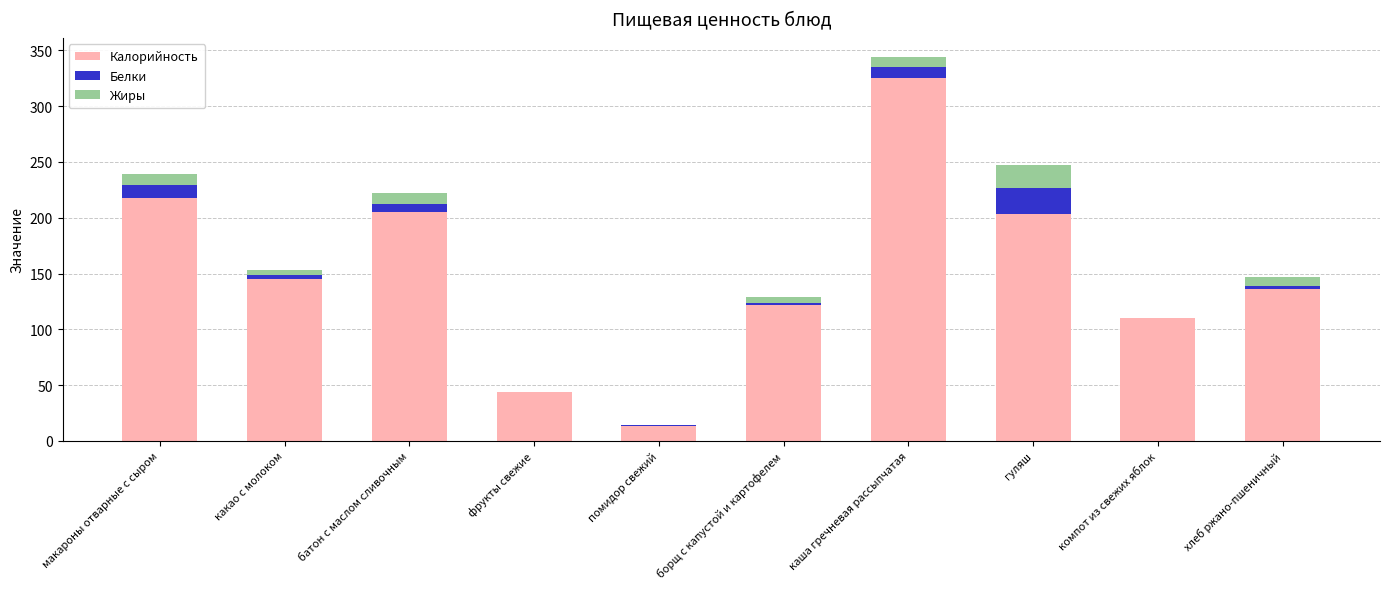

The Калорийность series shows 203 at гуляш. True or false?

True